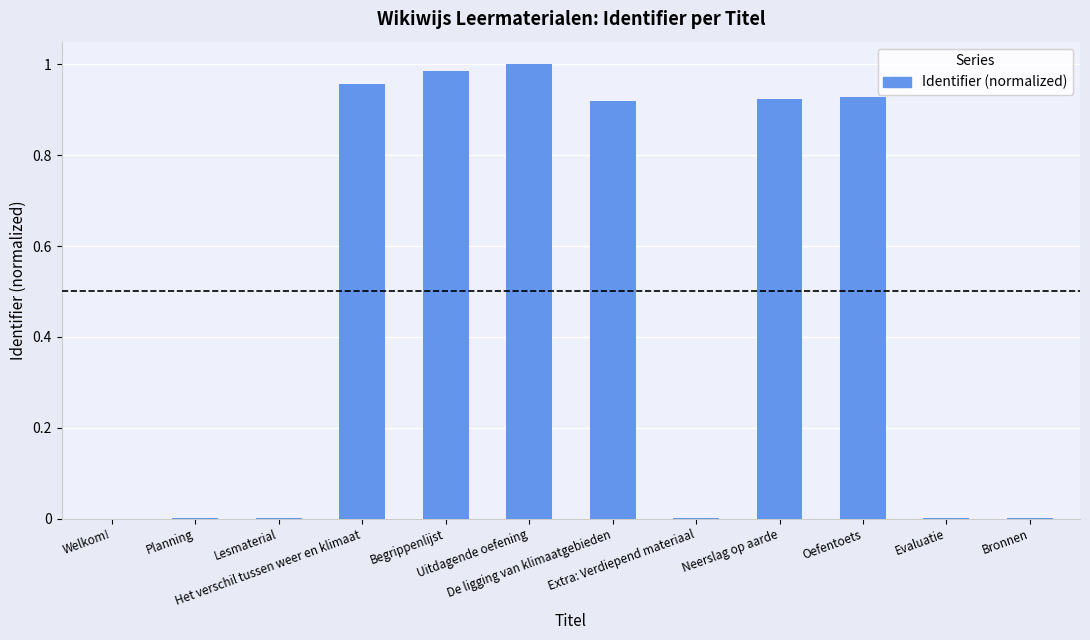

Reading left to right, transcribe all the data shown in this chart.

0.0	0.0	0.0	1.0	1.0	1.0	0.9	0.0	0.9	0.9	0.0	0.0